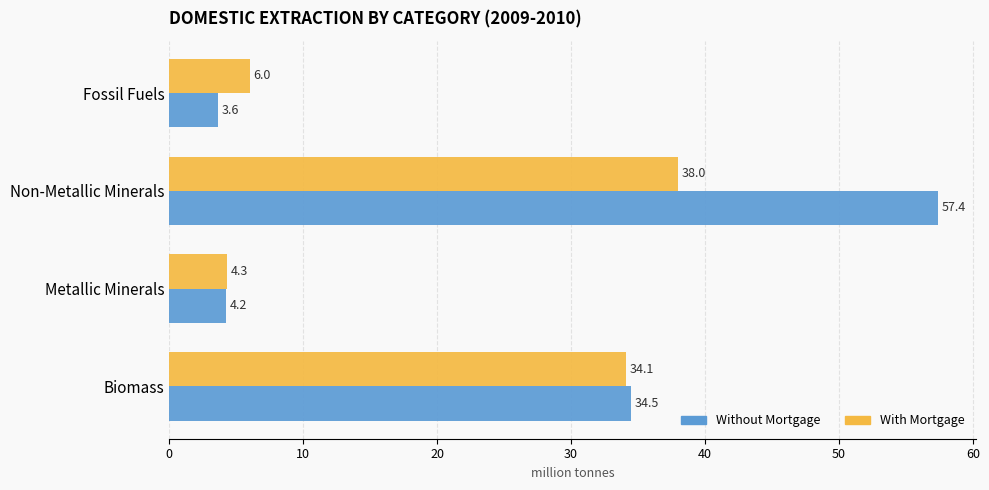

At which category is the sum across all series the highest?

Non-Metallic Minerals